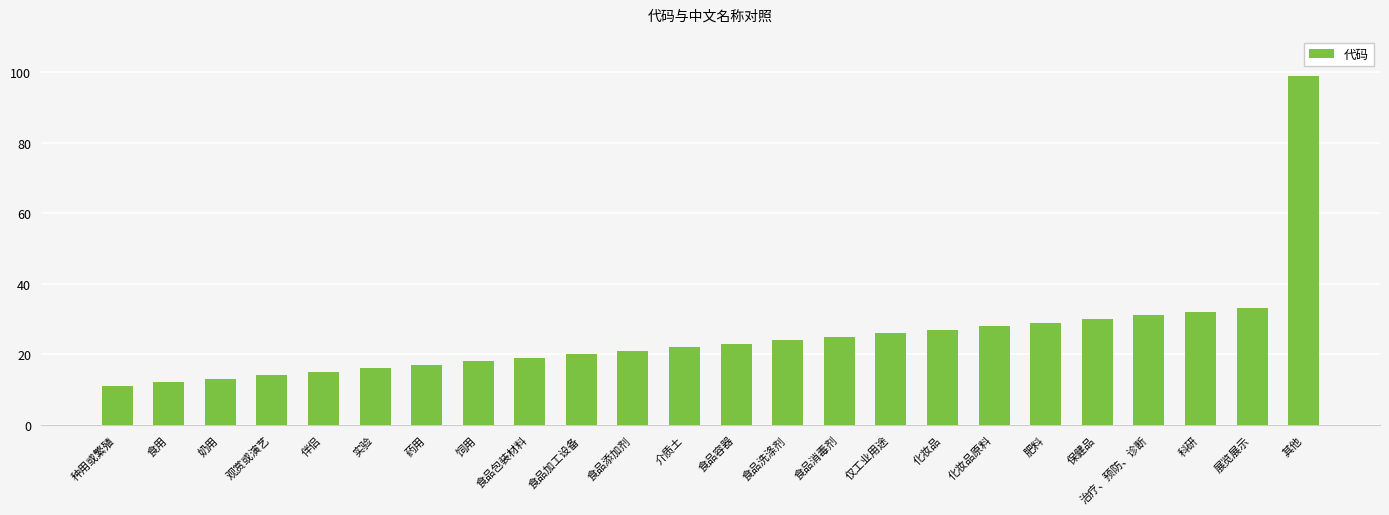

What is the average value?

25